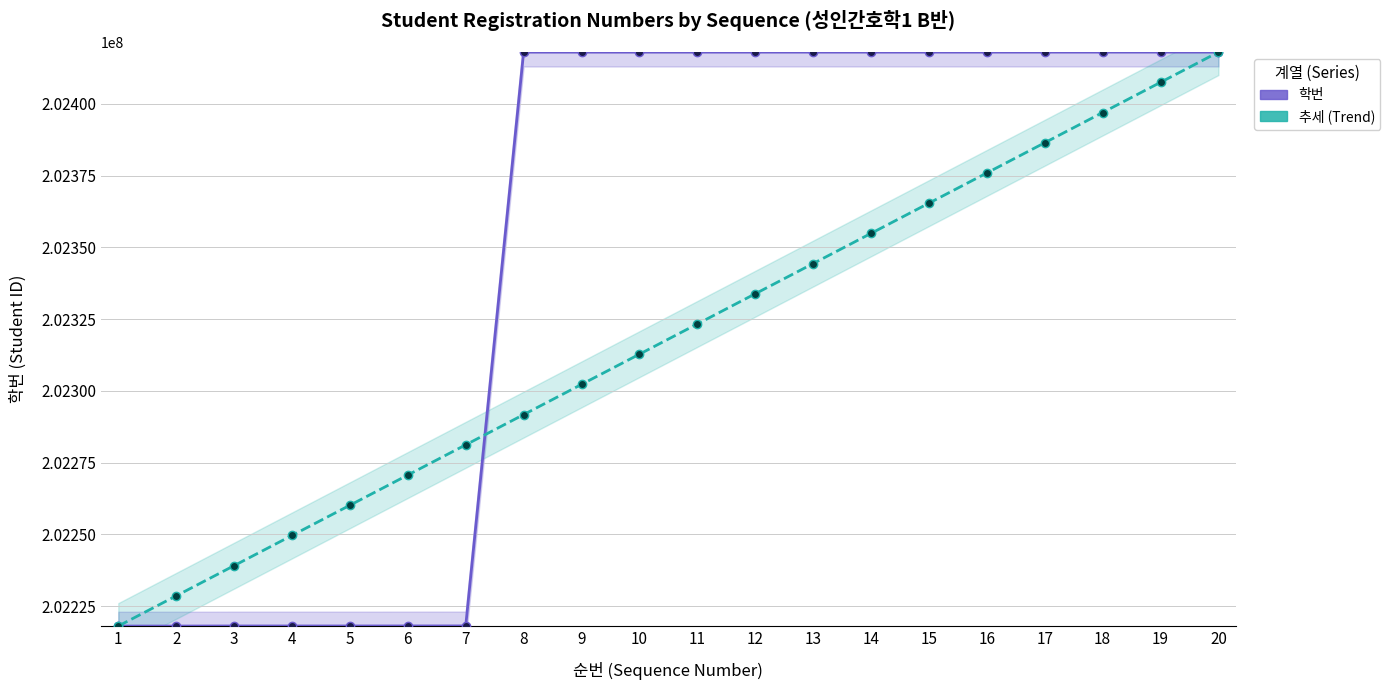

At which category is the sum across all series the highest?

20